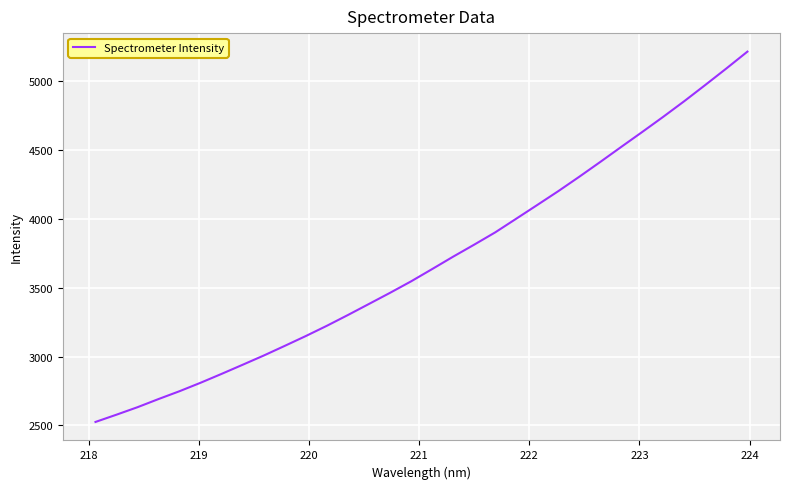

What is the minimum value shown in the chart?

2525.1